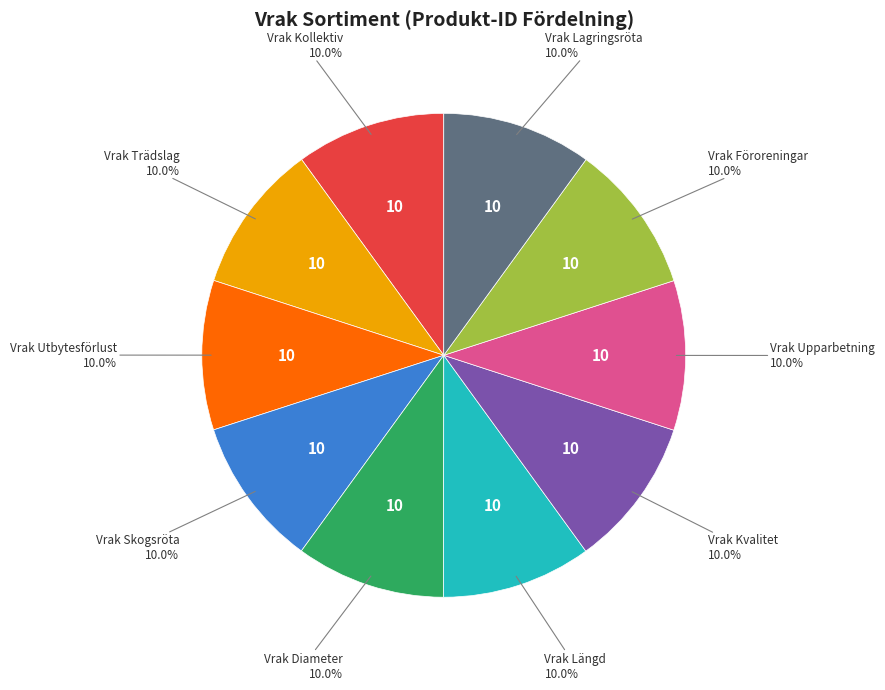

Do Vrak Skogsröta and Vrak Trädslag together represent more than half of the pie?

No